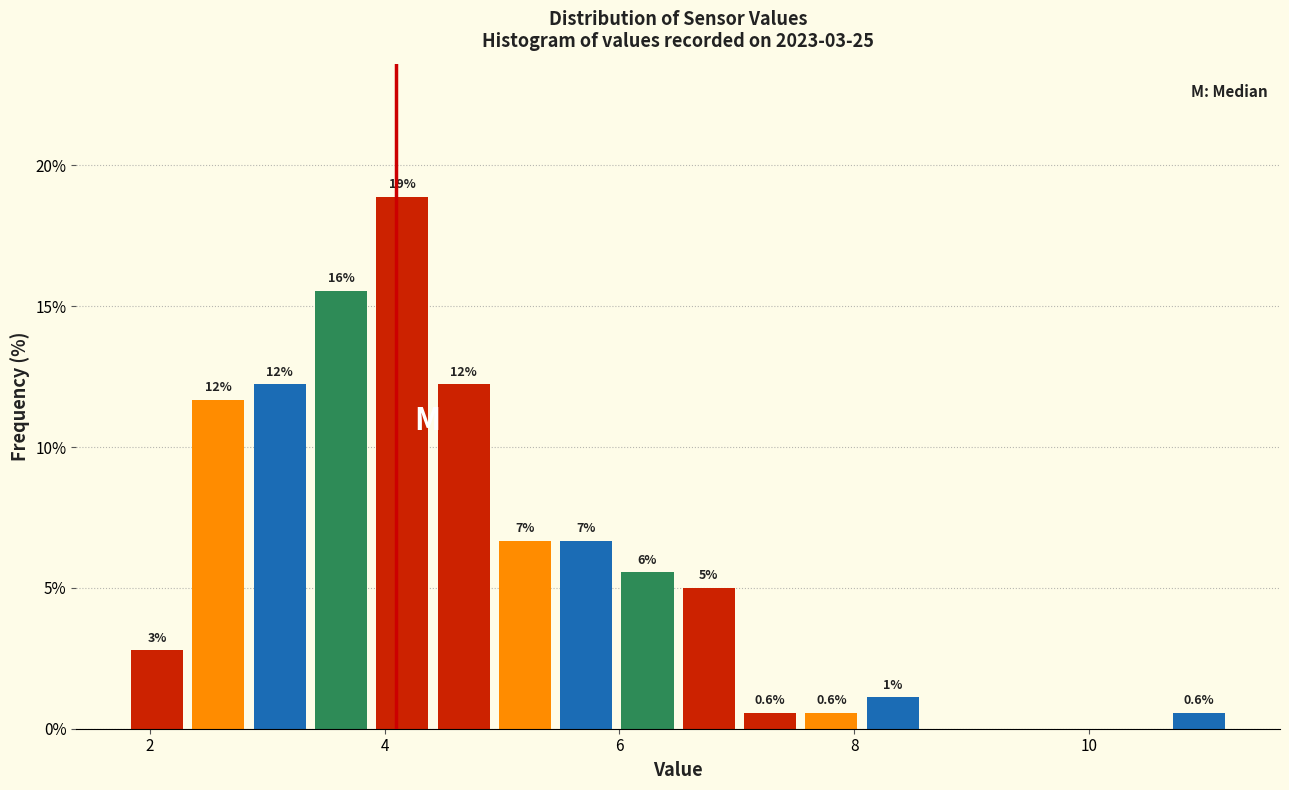

Read against the x-axis, roughly where is the centre of the tallest bar?

4.2